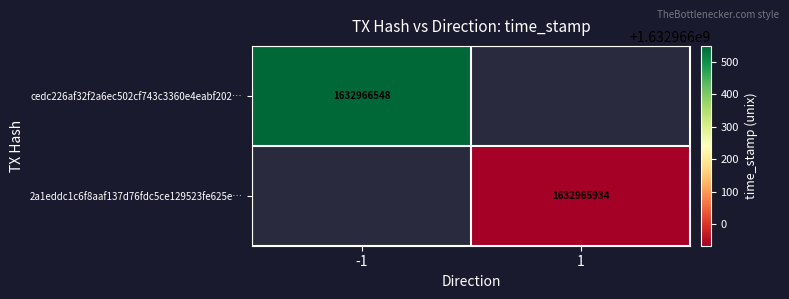

Between 0 and 1, which series saw the biggest shift?

cedc226af32f2a6ec502cf743c3360e4eabf202